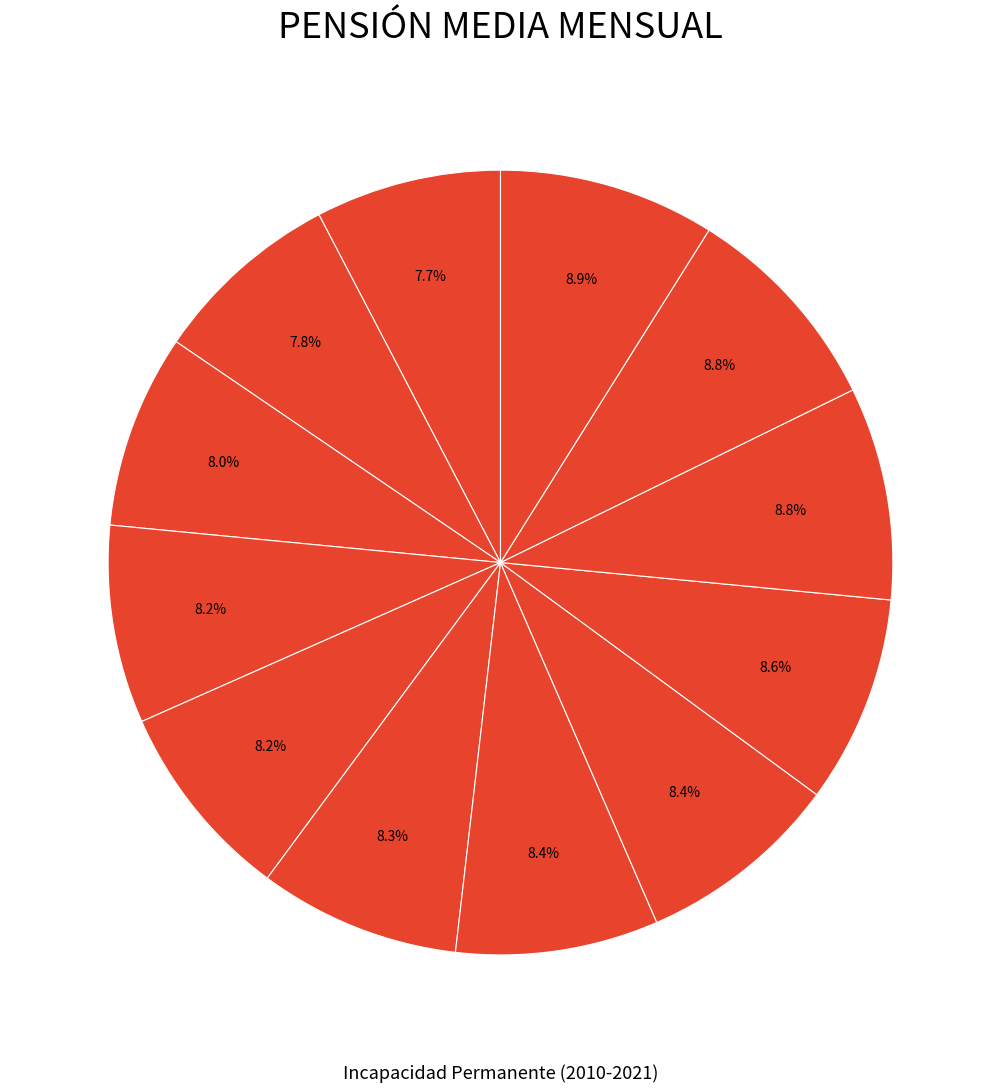

How many slices are in this pie chart?

12